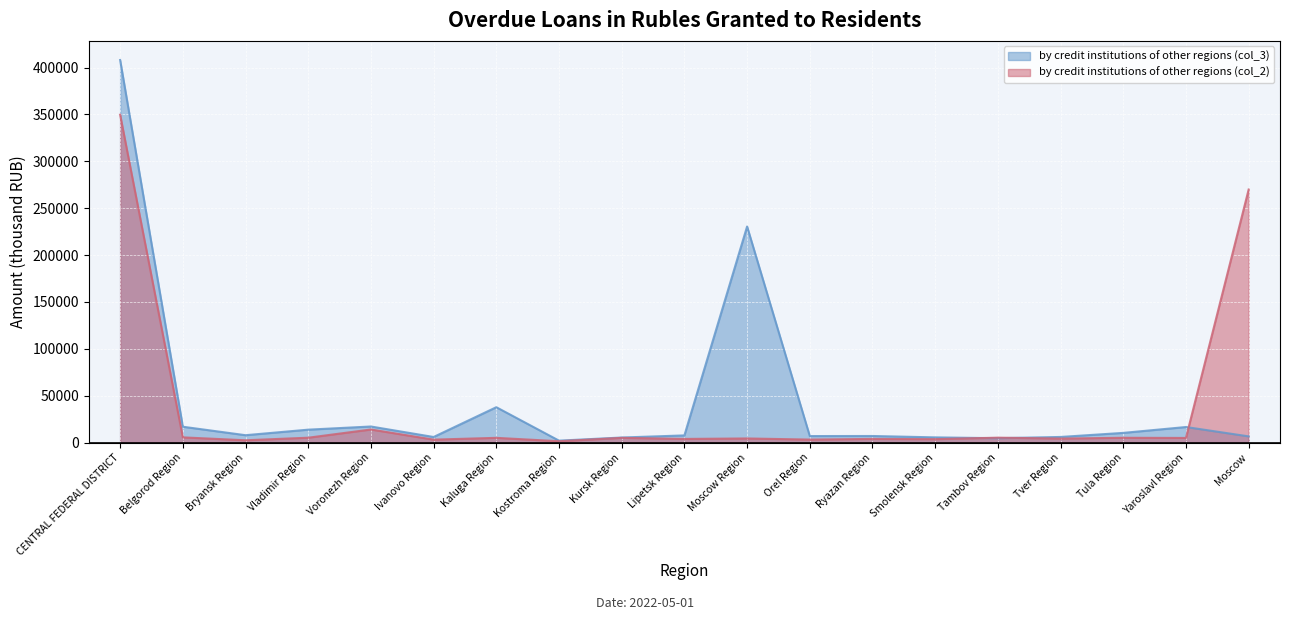

Which category has the highest value across all series?

CENTRAL FEDERAL DISTRICT